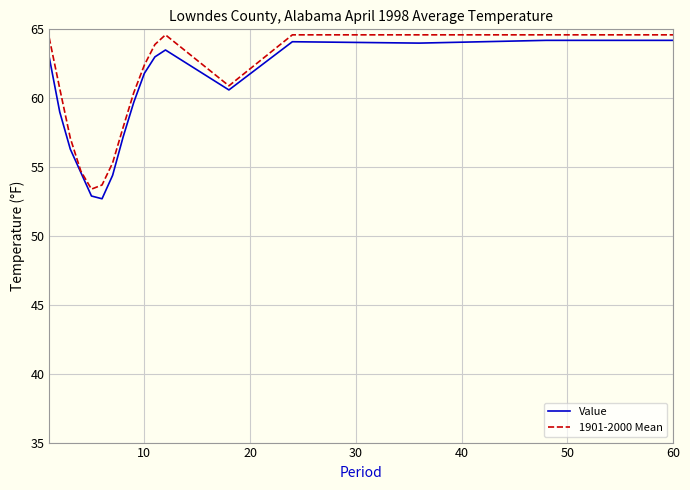

Which series has the largest range (max minus min)?

Value